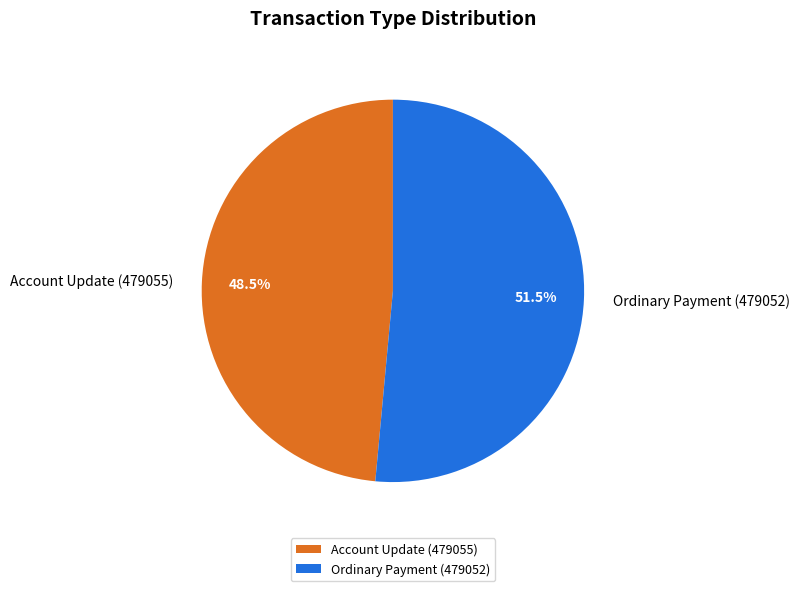

Which slice is the largest?

Ordinary Payment (479052)